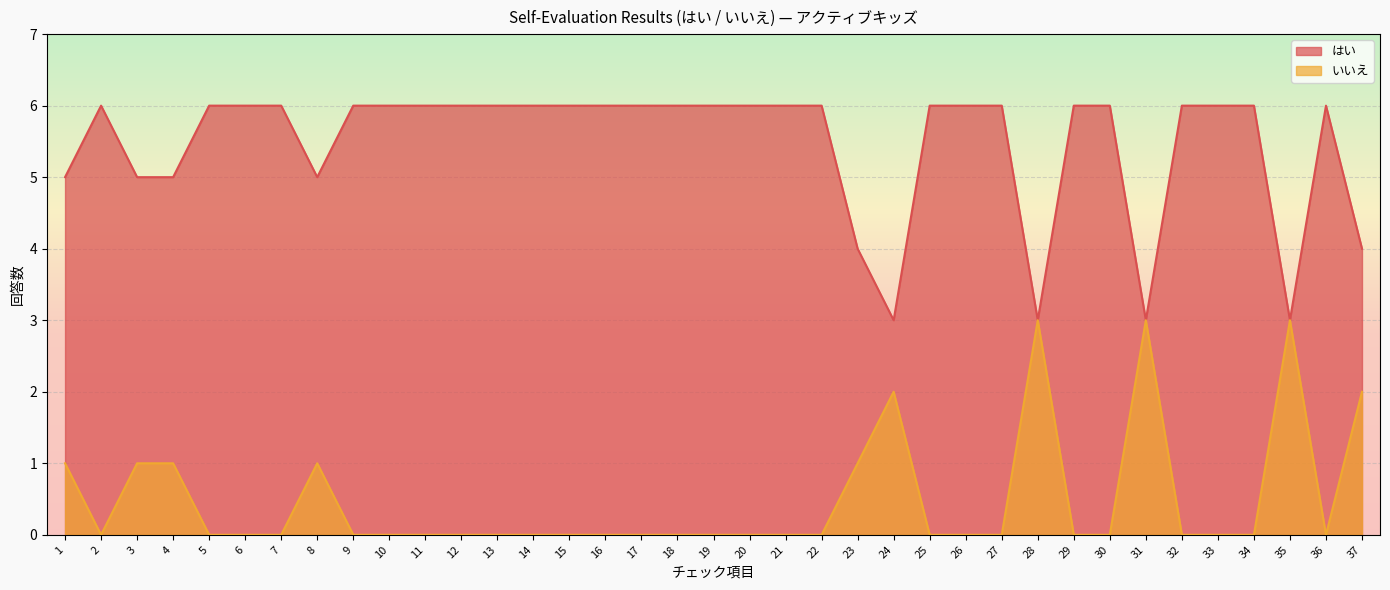

What is the difference between the second highest and minimum values in the はい series?

3